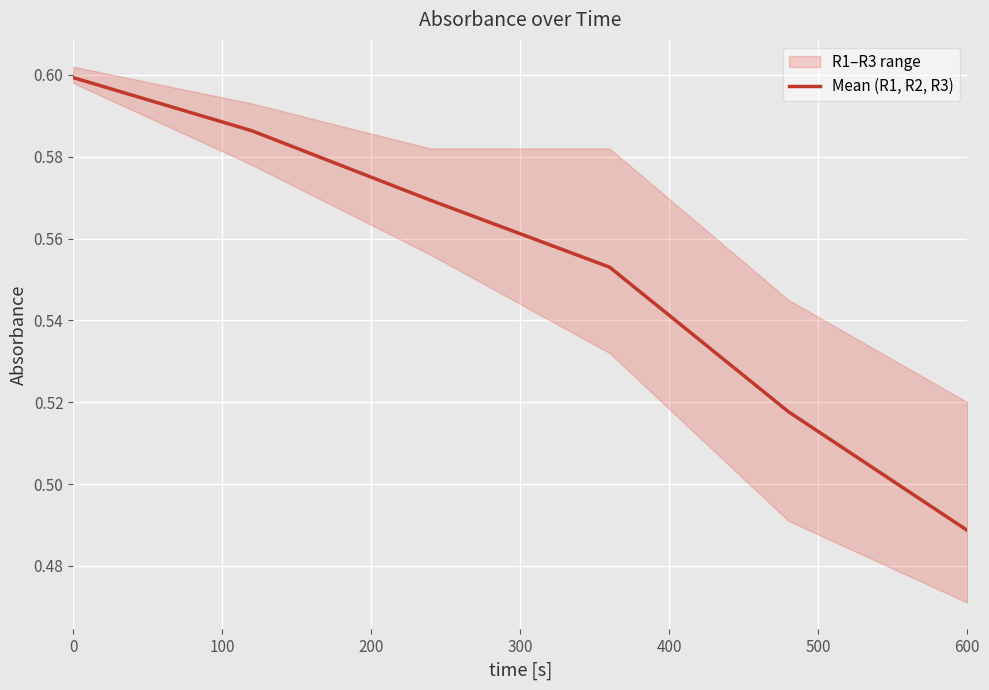

The value of Mean (R1, R2, R3) at 600 is 0.8. True or false?

False